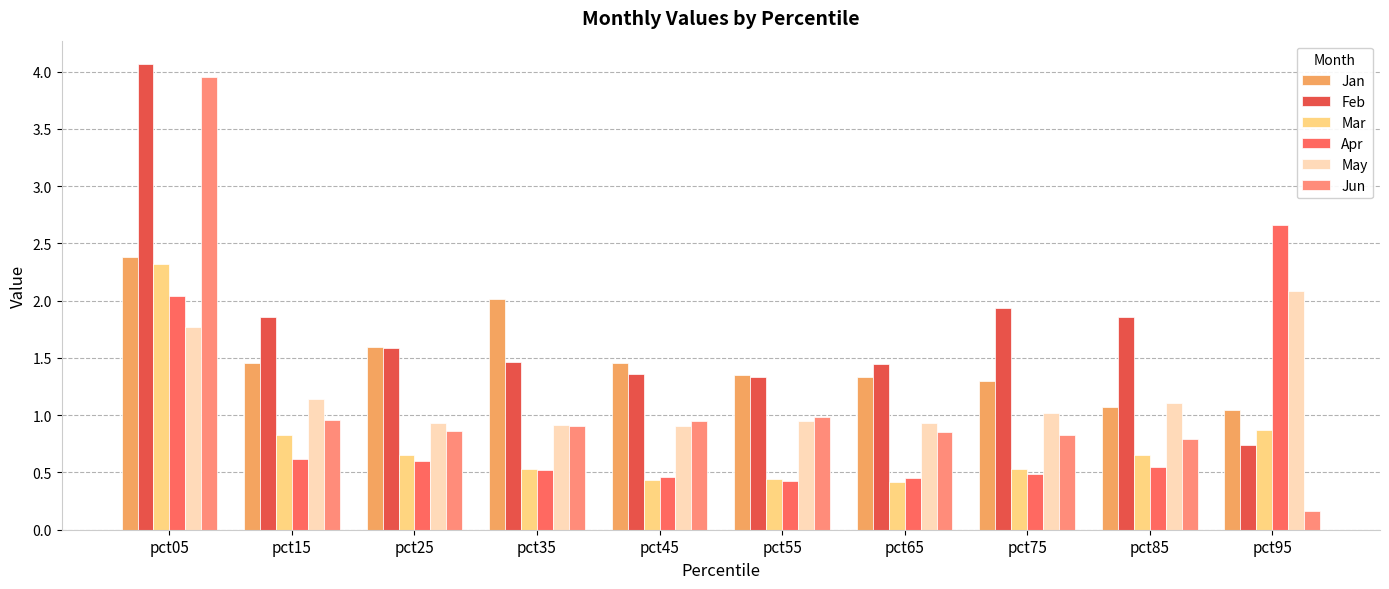

What is the sum of all May values?

11.8